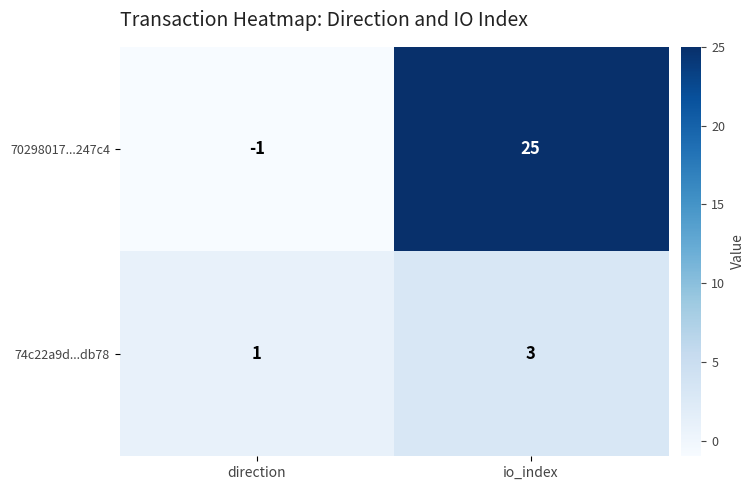

Is it true that 74c22a9d...db78 equals 3 at io_index?

True